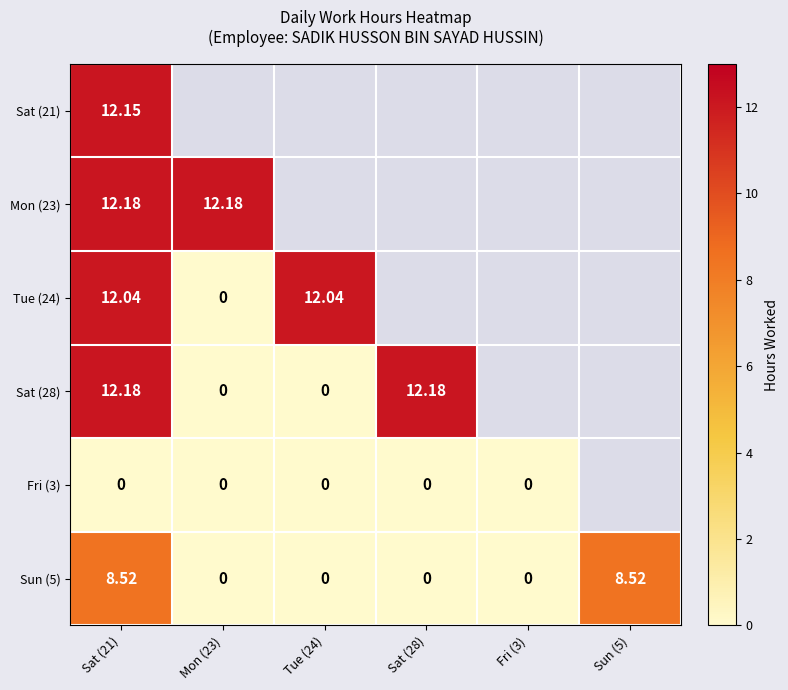

What is the difference between the second highest and second lowest values in the Sun (5) series?

8.5